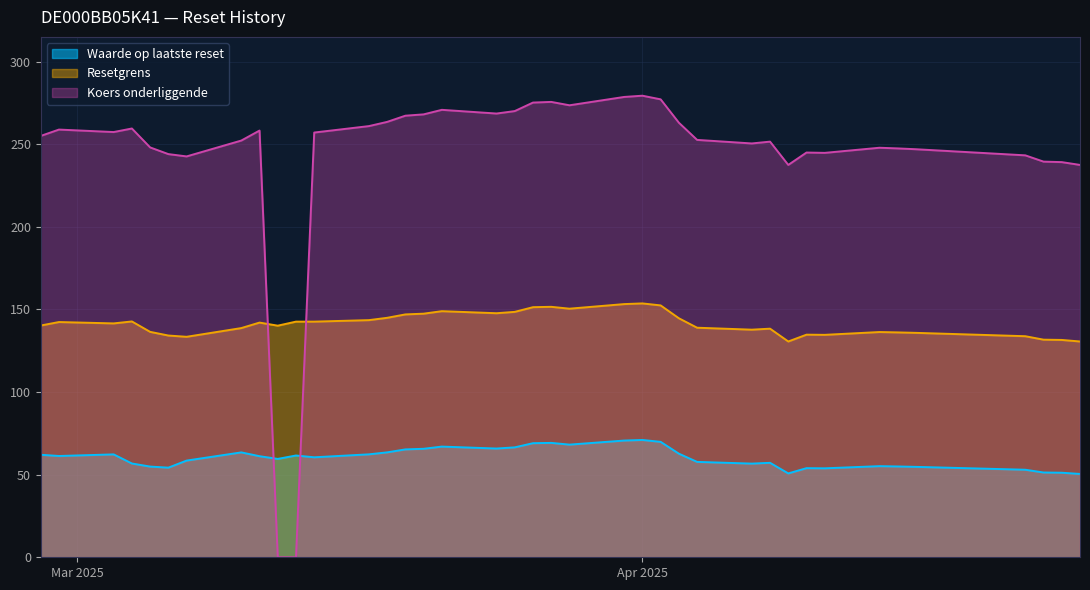

The value of Waarde op laatste reset at 2025-04-03 is 62.7. True or false?

True